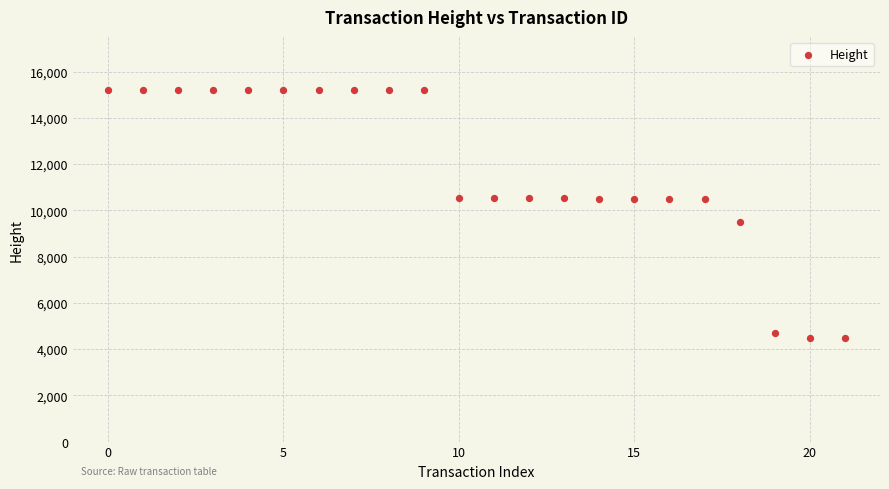

What Y value in the scatter plot is closest to 9843?

9493